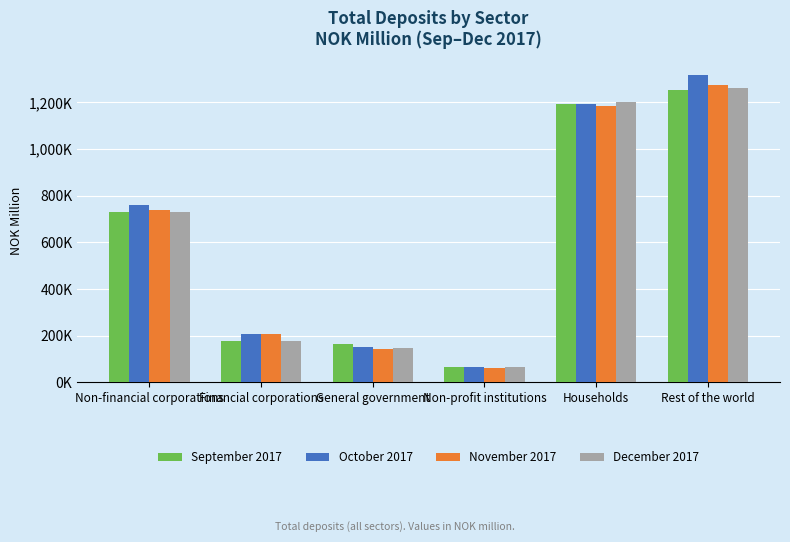

True or false: September 2017 has a value of 682136 at Households.

False